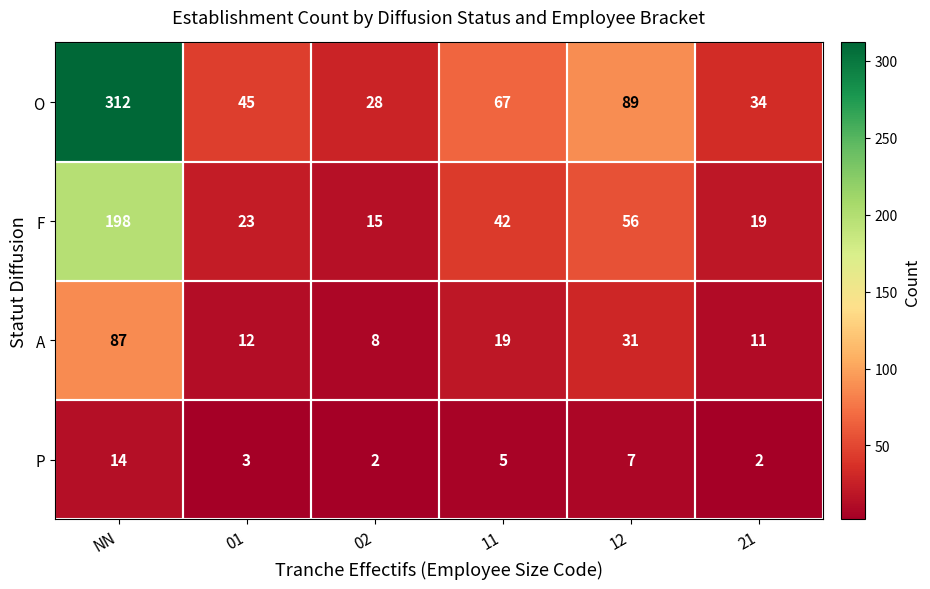

List the series in order of their overall mean, lowest first.

P, A, F, O